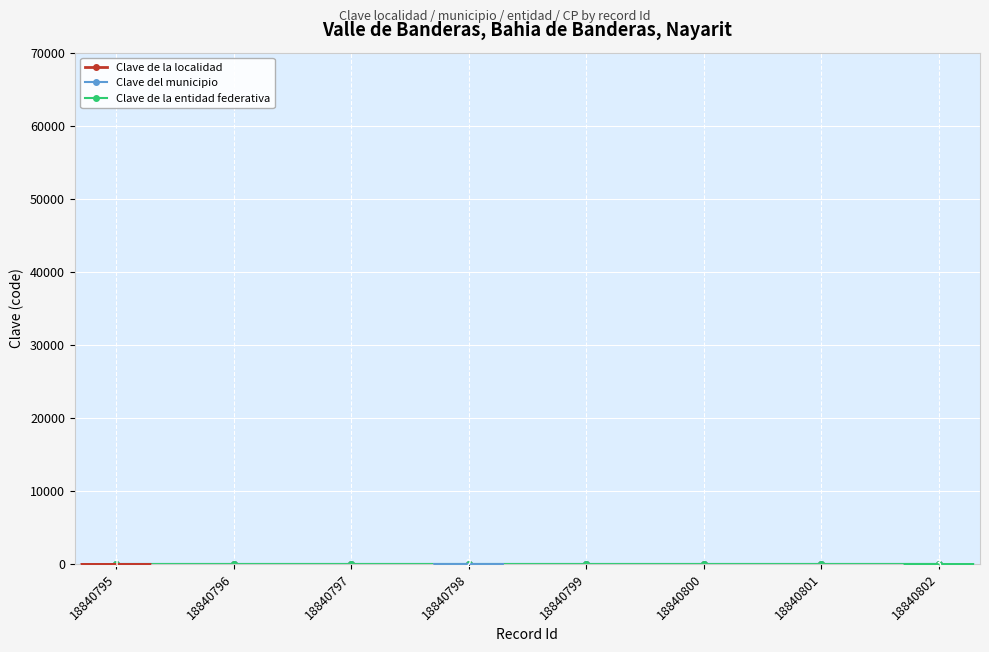

Is it true that Clave de la entidad federativa equals 18 at 18840797?

True